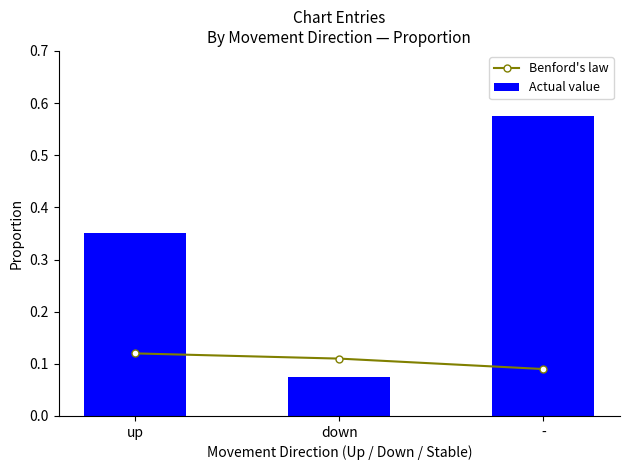

Reading left to right, list all the values displayed in this chart.

Benford's law: 0.1	0.1	0.1
Actual value: 0.3	0.1	0.6